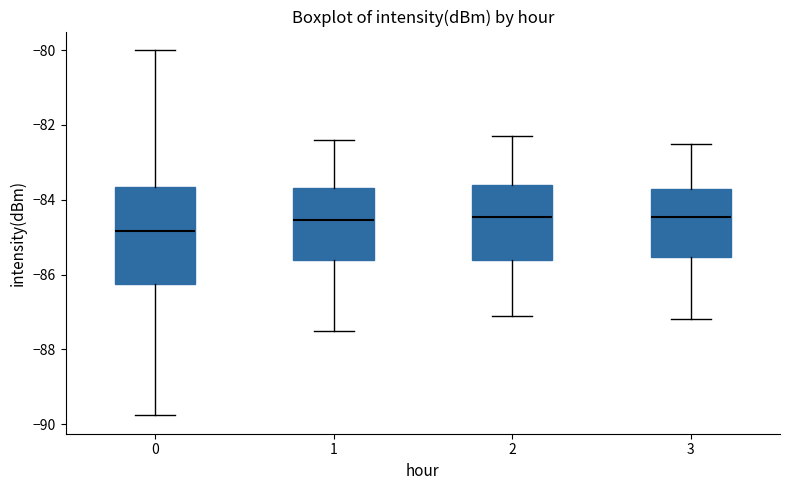

Reading left to right, read every box against the y-axis: the position of its median line, the range the box covers, and the ends of its whiskers. The values are not printed on the chart, so give them approximately, as read against the axis.

0: median -84.8, box -86.2 to -83.6, whiskers -89.8 to -80.0
1: median -84.6, box -85.6 to -83.6, whiskers -87.4 to -82.4
2: median -84.4, box -85.6 to -83.6, whiskers -87.0 to -82.2
3: median -84.4, box -85.6 to -83.6, whiskers -87.2 to -82.4